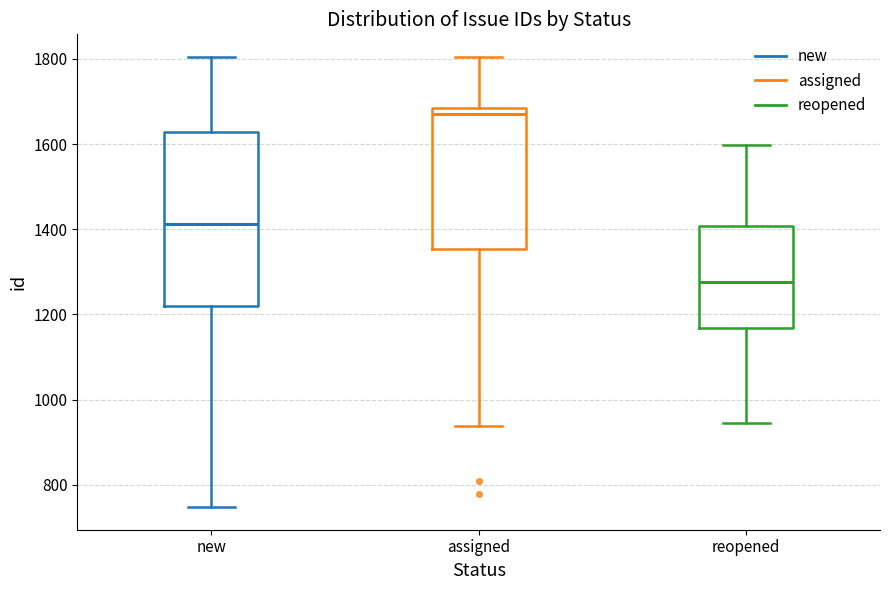

Which box is the tallest, from its lower edge to its upper edge?

new